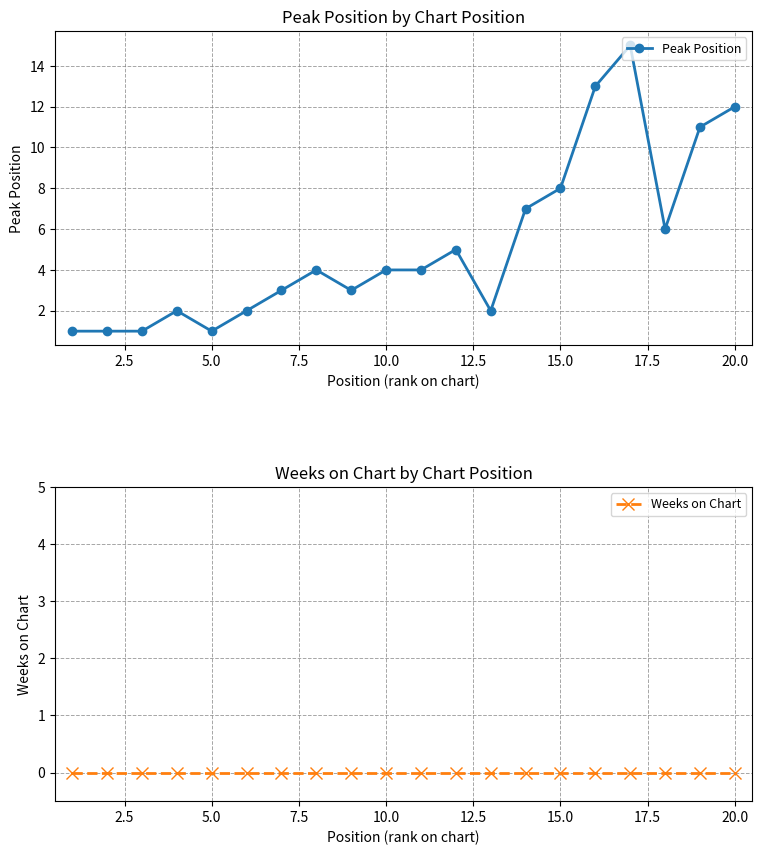

What is the maximum value for Peak Position?

15